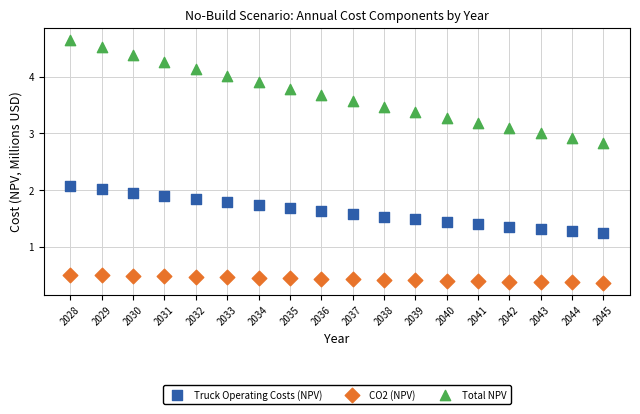

What are all the series names shown in the legend?

Truck Operating Costs (NPV), CO2 (NPV), Total NPV